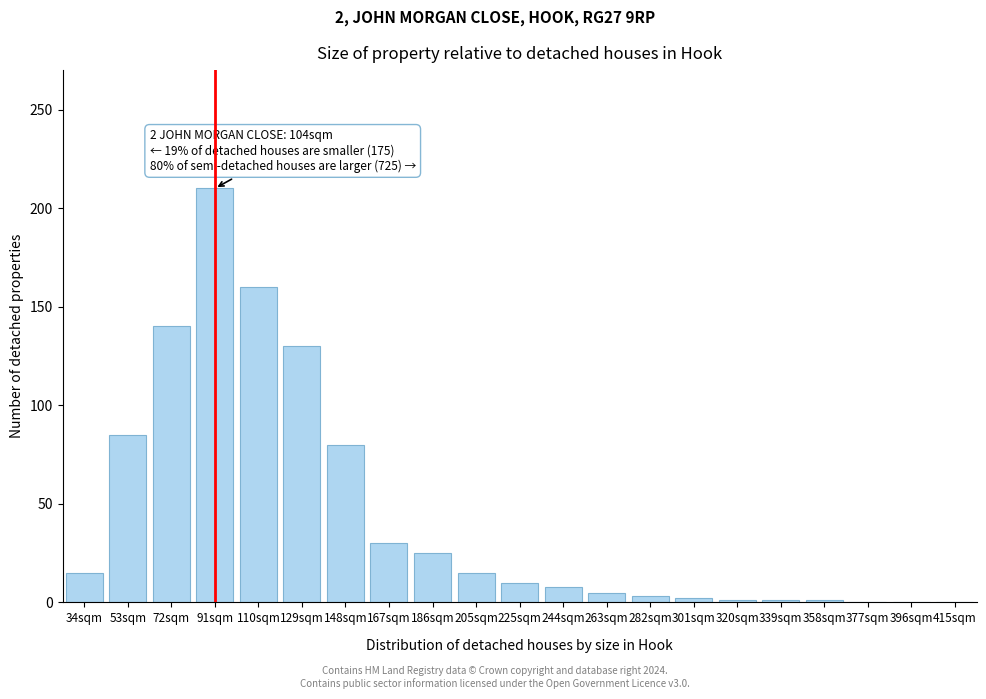

What is the sum of the values at 91sqm and 225sqm?

220